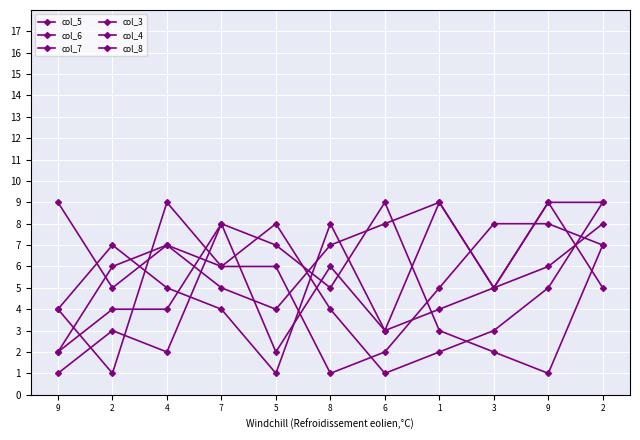

Where is the first local minimum for col_4?

4